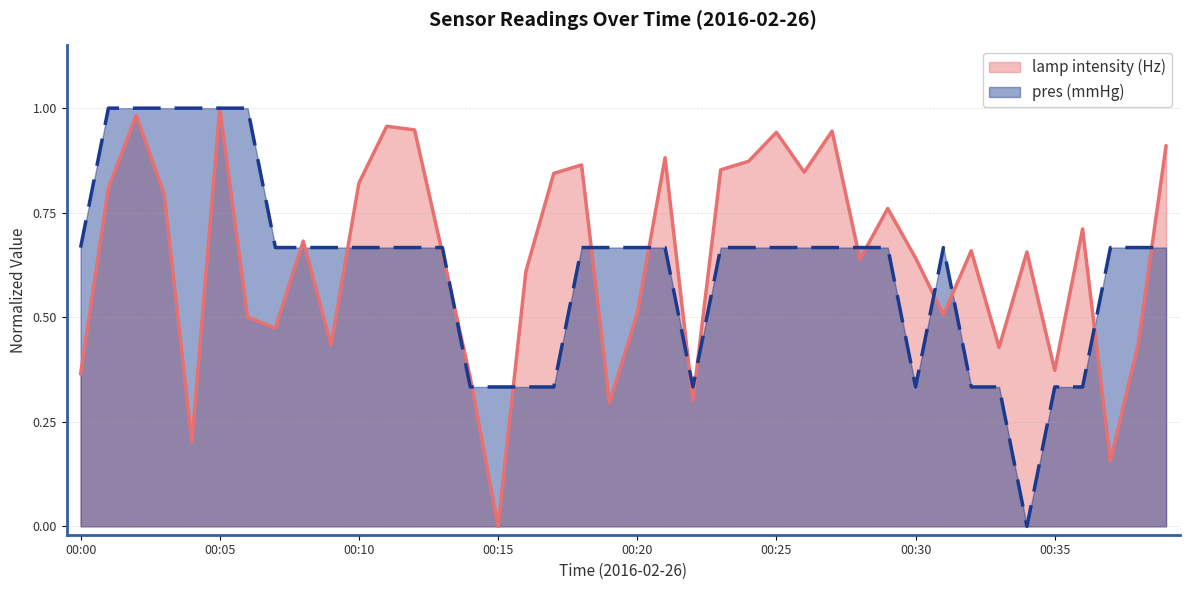

At how many categories does at least one series exceed 0?

40